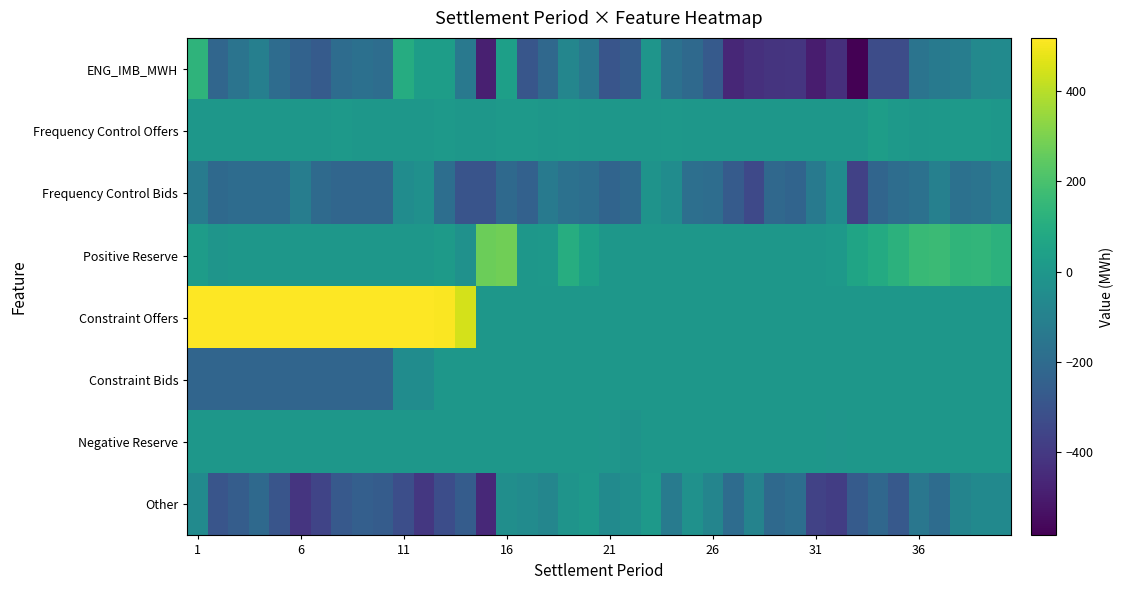

What is the smallest value displayed?

-584.0